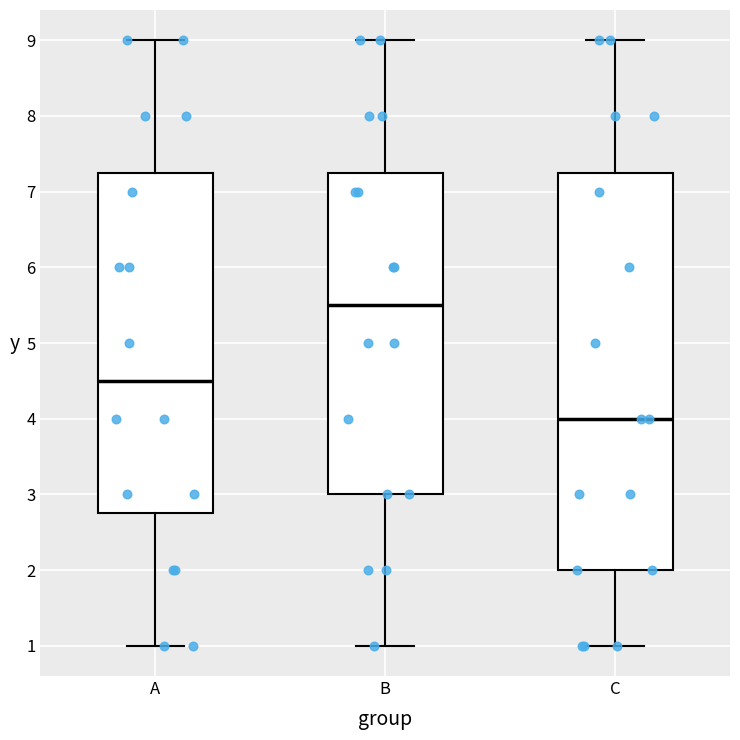

Which box is the tallest, from its lower edge to its upper edge?

C